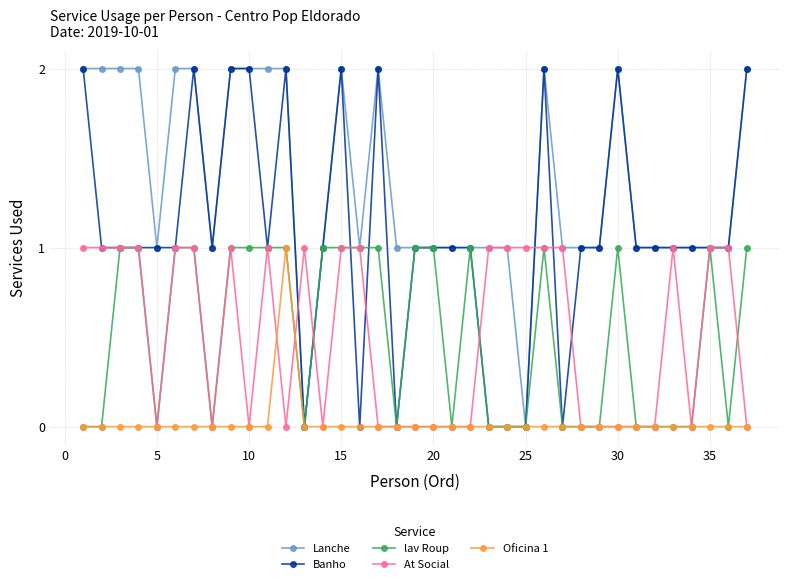

Which series has the largest total across all categories?

Lanche